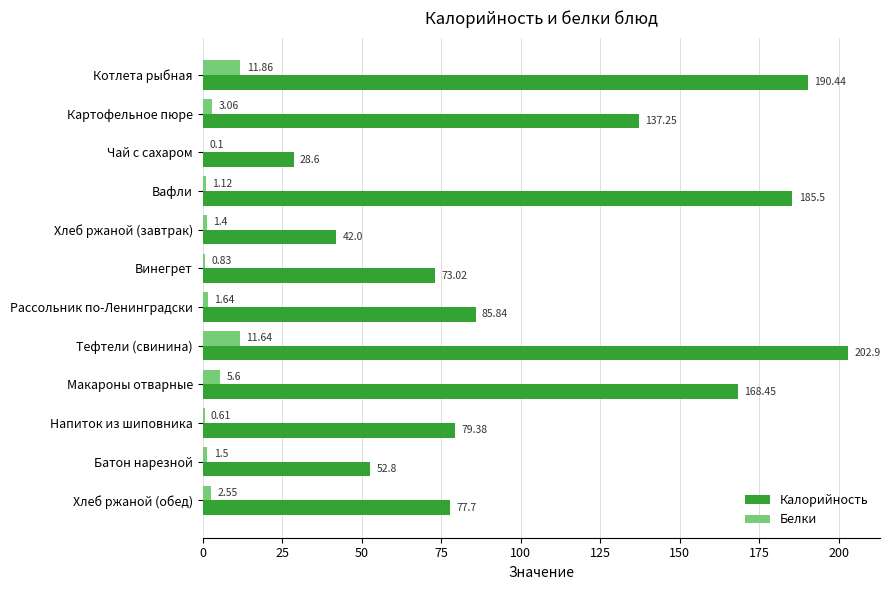

Which category has the highest value across all series?

Тефтели (свинина)